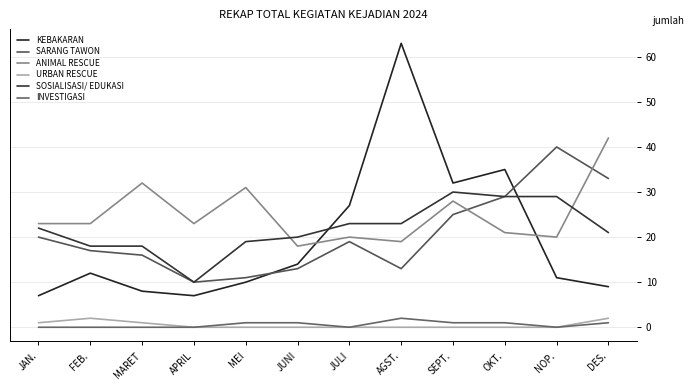

Reading left to right, extract all data points from this chart.

KEBAKARAN: 7	12	8	7	10	14	27	63	32	35	11	9
SARANG TAWON: 20	17	16	10	11	13	19	13	25	29	40	33
ANIMAL RESCUE: 23	23	32	23	31	18	20	19	28	21	20	42
URBAN RESCUE: 1	2	1	0	0	0	0	0	0	0	0	2
SOSIALISASI/ EDUKASI: 22	18	18	10	19	20	23	23	30	29	29	21
INVESTIGASI: 0	0	0	0	1	1	0	2	1	1	0	1